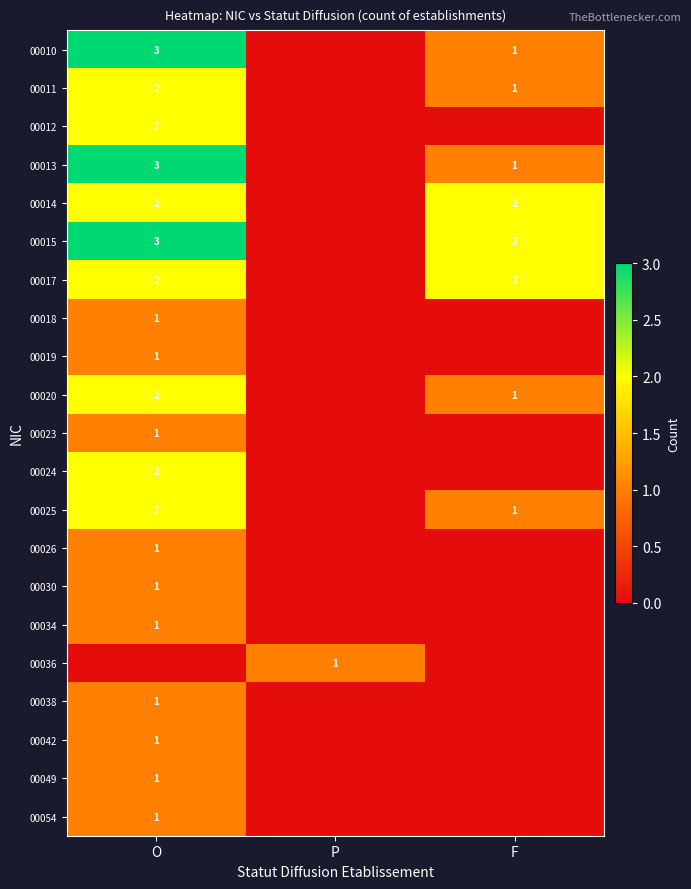

At which category is the sum across all series the highest?

O